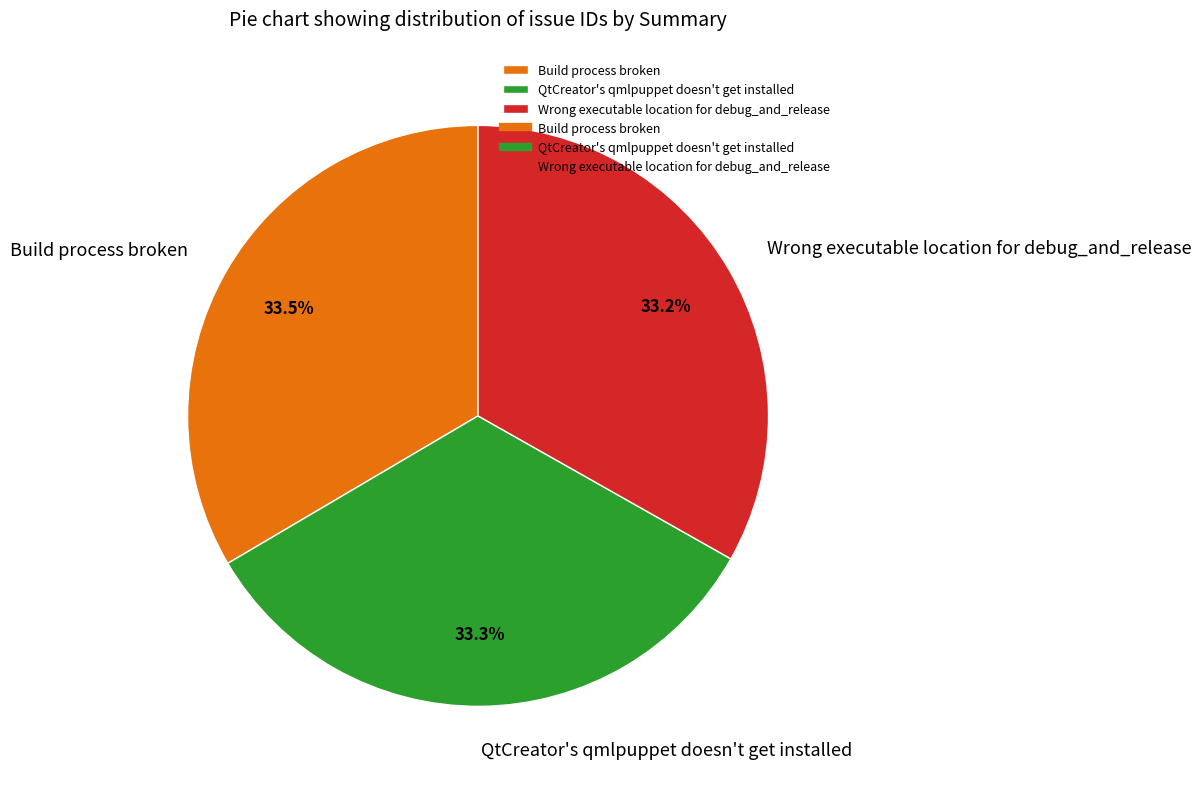

Does any single category account for the majority?

No